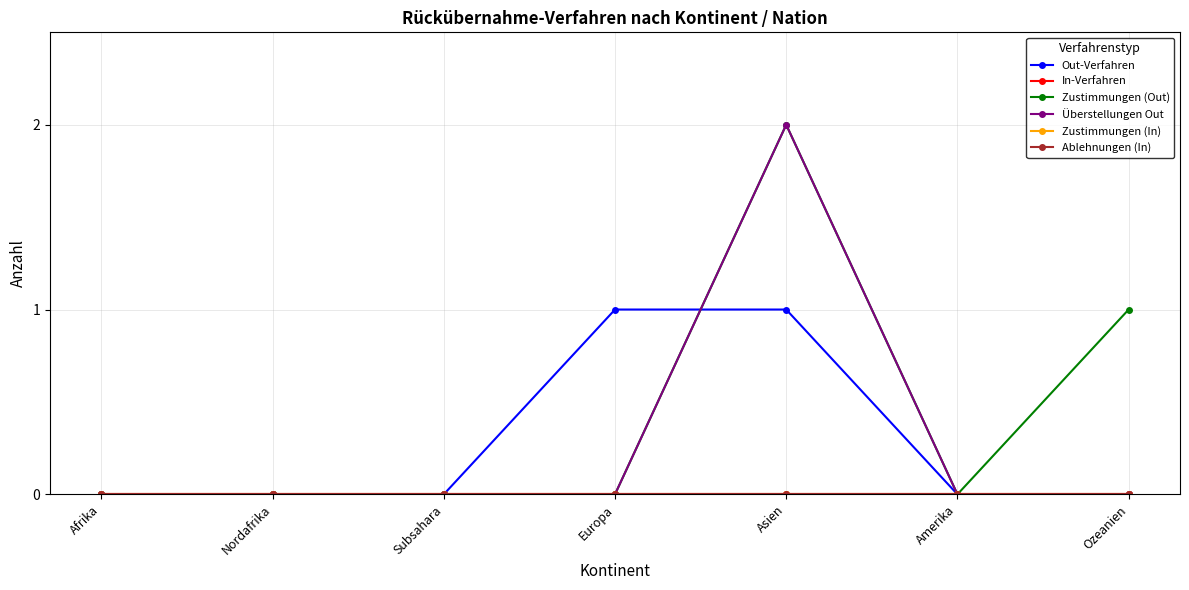

At which label does Zustimmungen (Out) reach its peak?

Asien